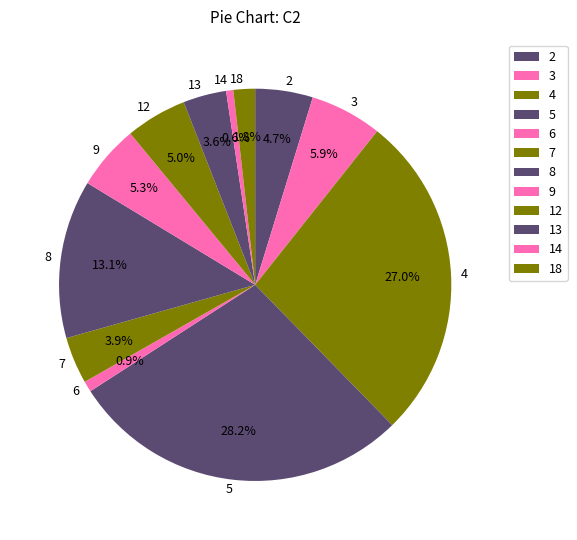

Which category has the biggest portion of the pie?

5